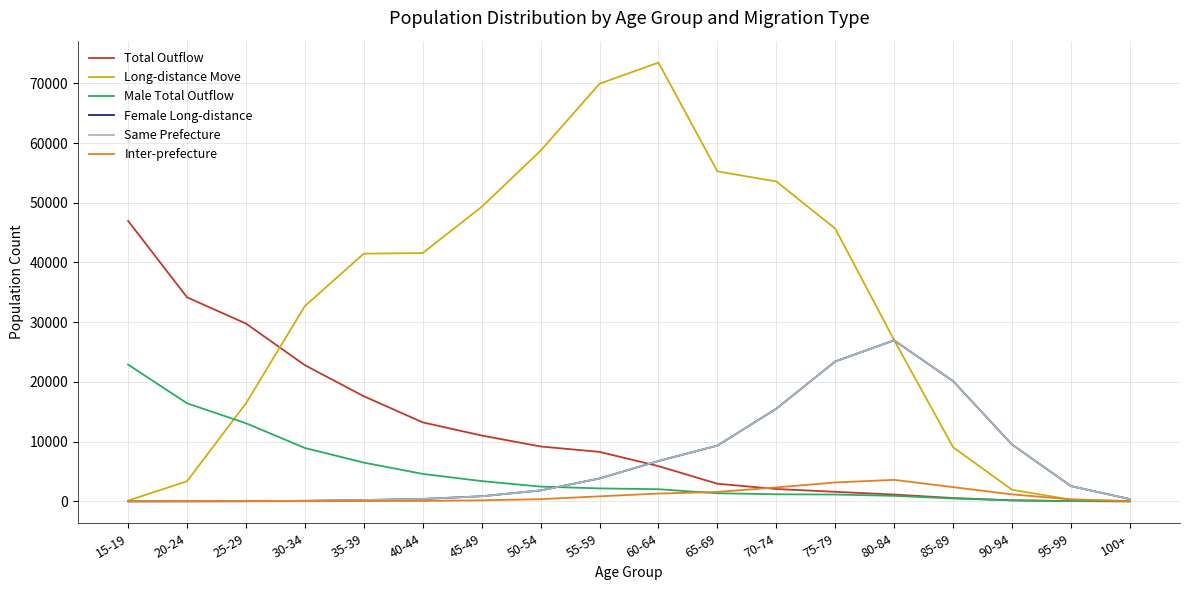

What is the label of the 10th point from the left?

60-64